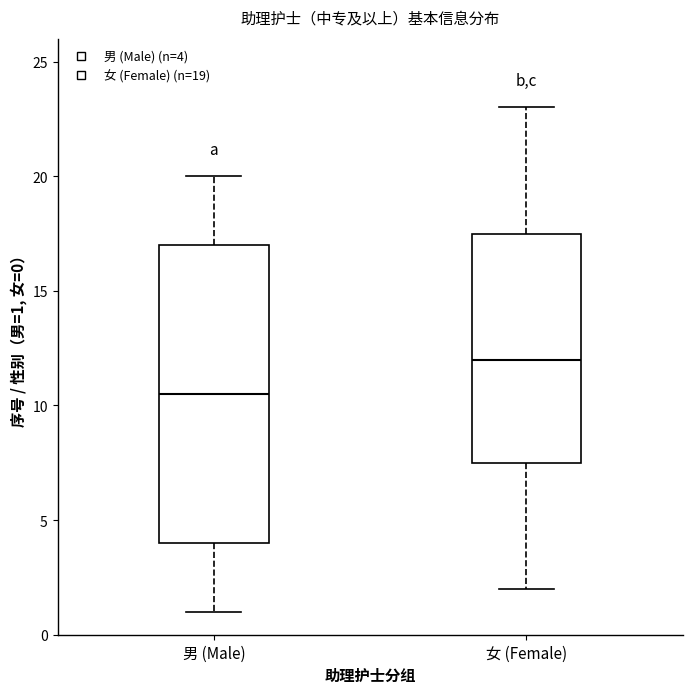

Reading left to right, read every box against the y-axis: the position of its median line, the range the box covers, and the ends of its whiskers. The values are not printed on the chart, so give them approximately, as read against the axis.

男 (Male): median 10.5, box 4.0 to 17.0, whiskers 1.0 to 20.0
女 (Female): median 12.0, box 7.5 to 17.5, whiskers 2.0 to 23.0